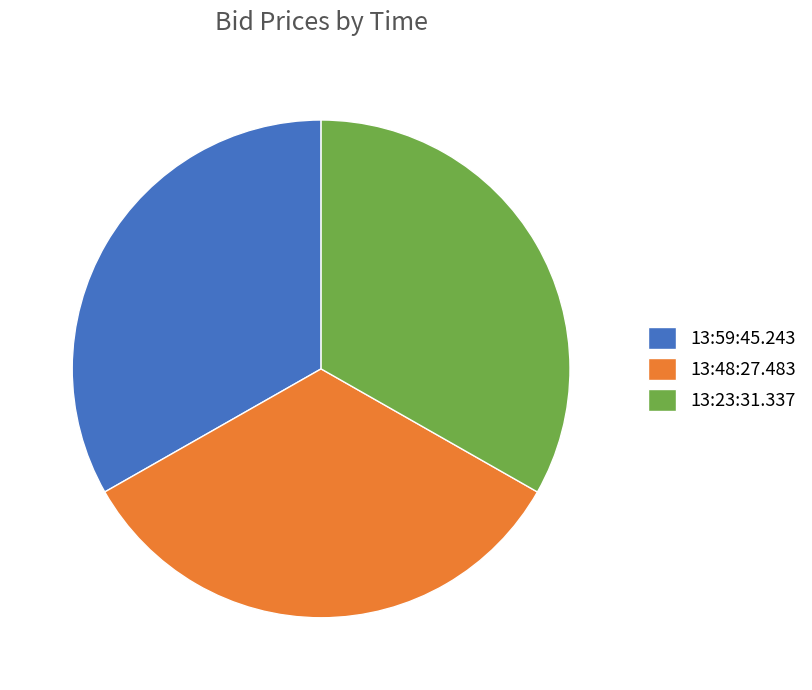

The 13:48:27.483 slice represents 44% of the pie. True or false?

False